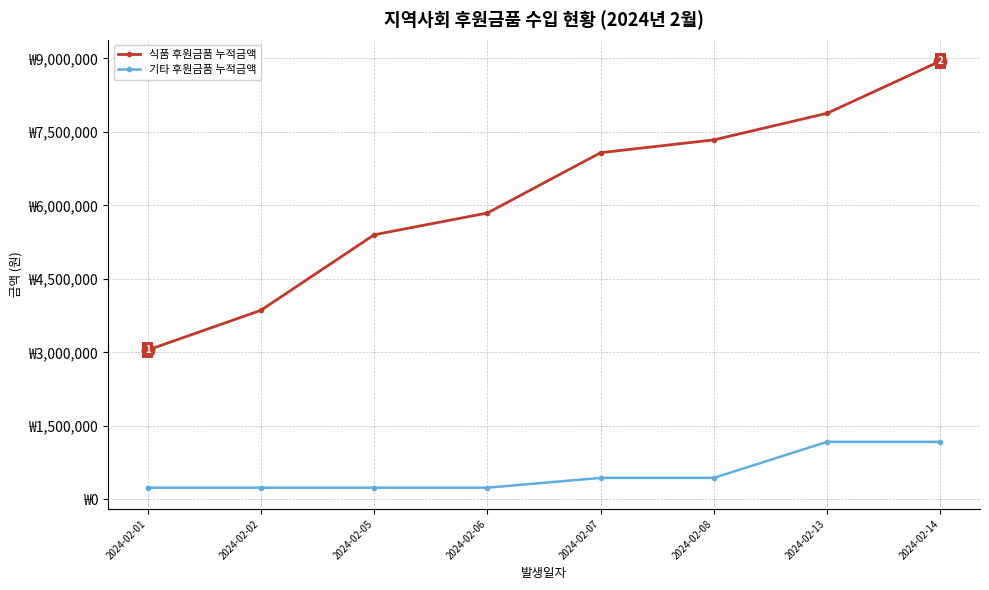

What is the difference between the maximum and second lowest values in the 식품 후원금품 누적금액 series?

5087100